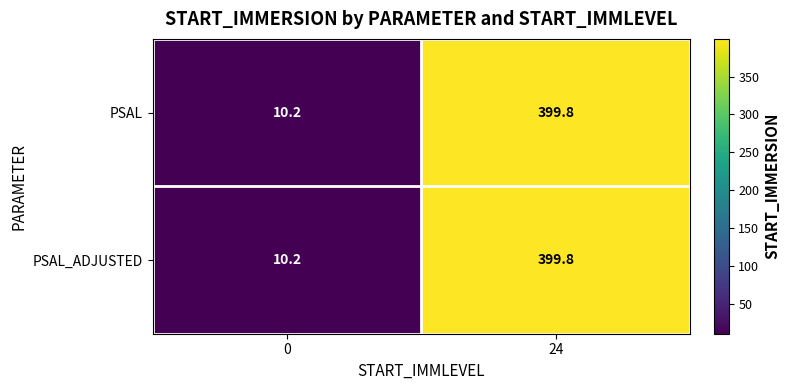

Rank the categories by PSAL_ADJUSTED value from highest to lowest.

24, 0